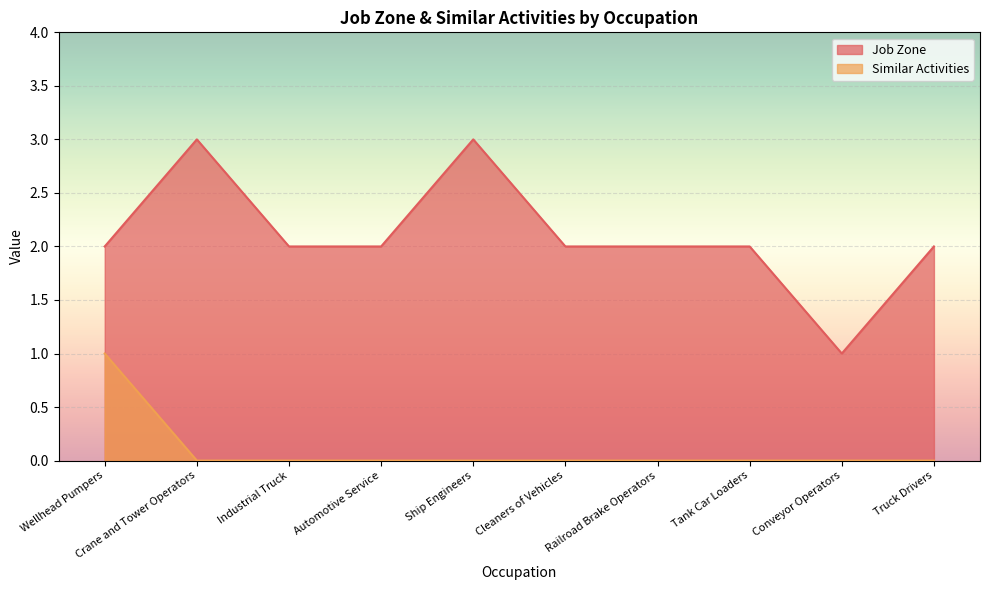

Count the Similar Activities values in the range 0 to 1.

10